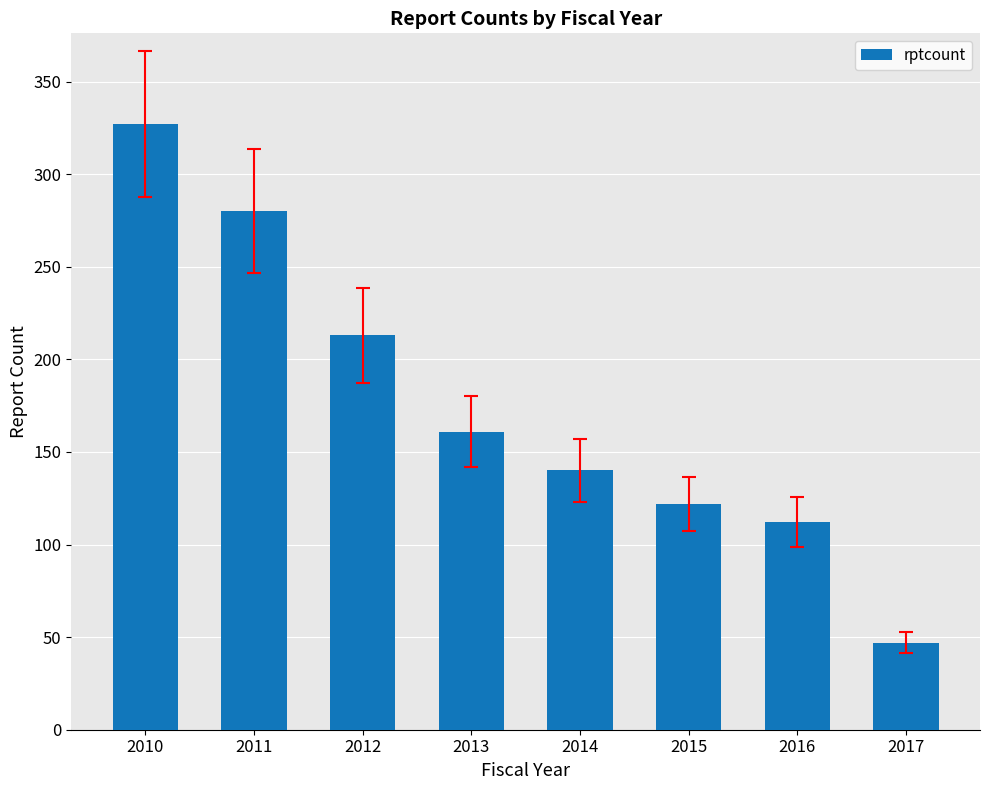

Rank the categories by value from highest to lowest.

2010, 2011, 2012, 2013, 2014, 2015, 2016, 2017